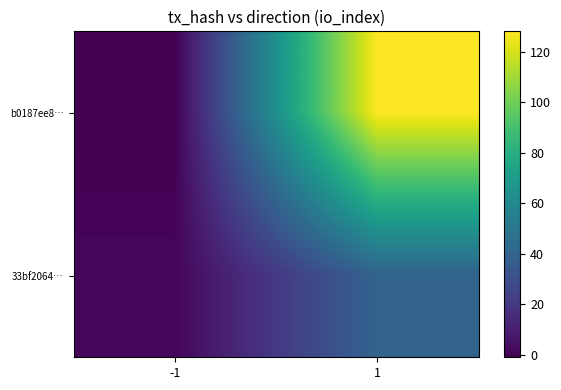

Which series has the widest spread of values?

b0187ee8…